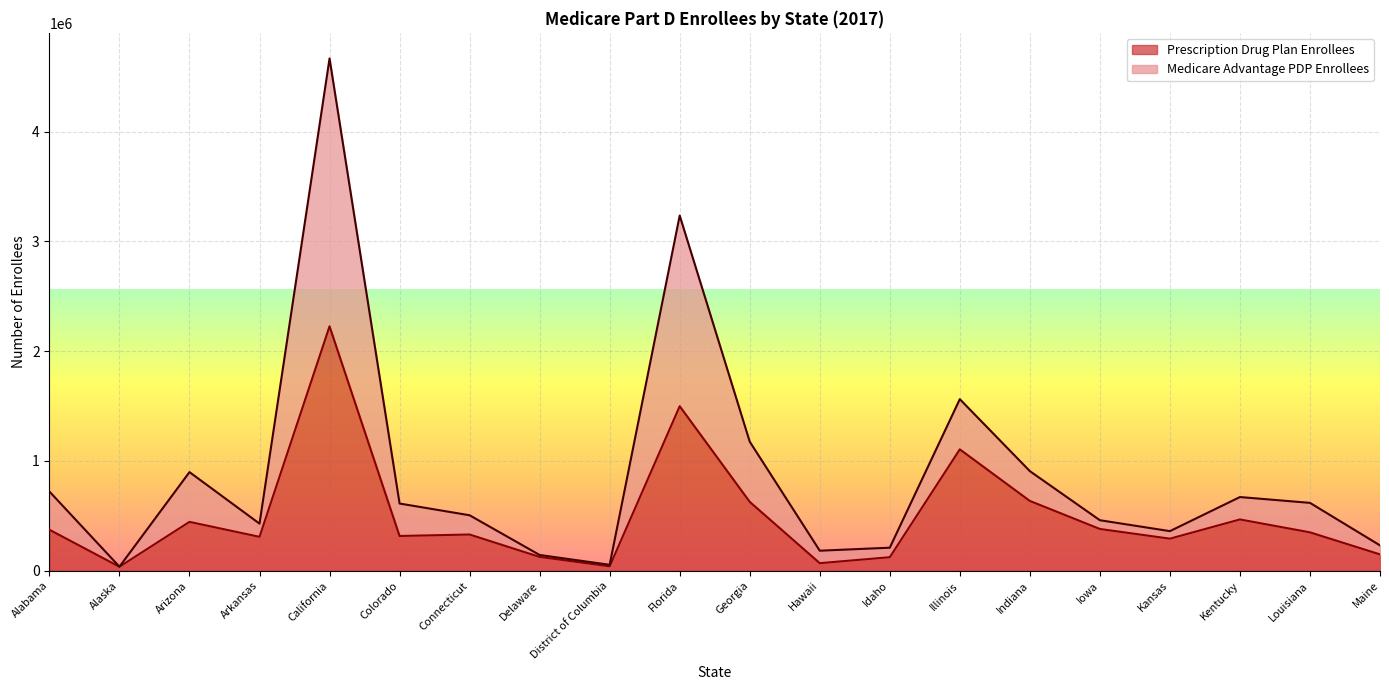

What is the label of the 17th point from the right?

Arkansas